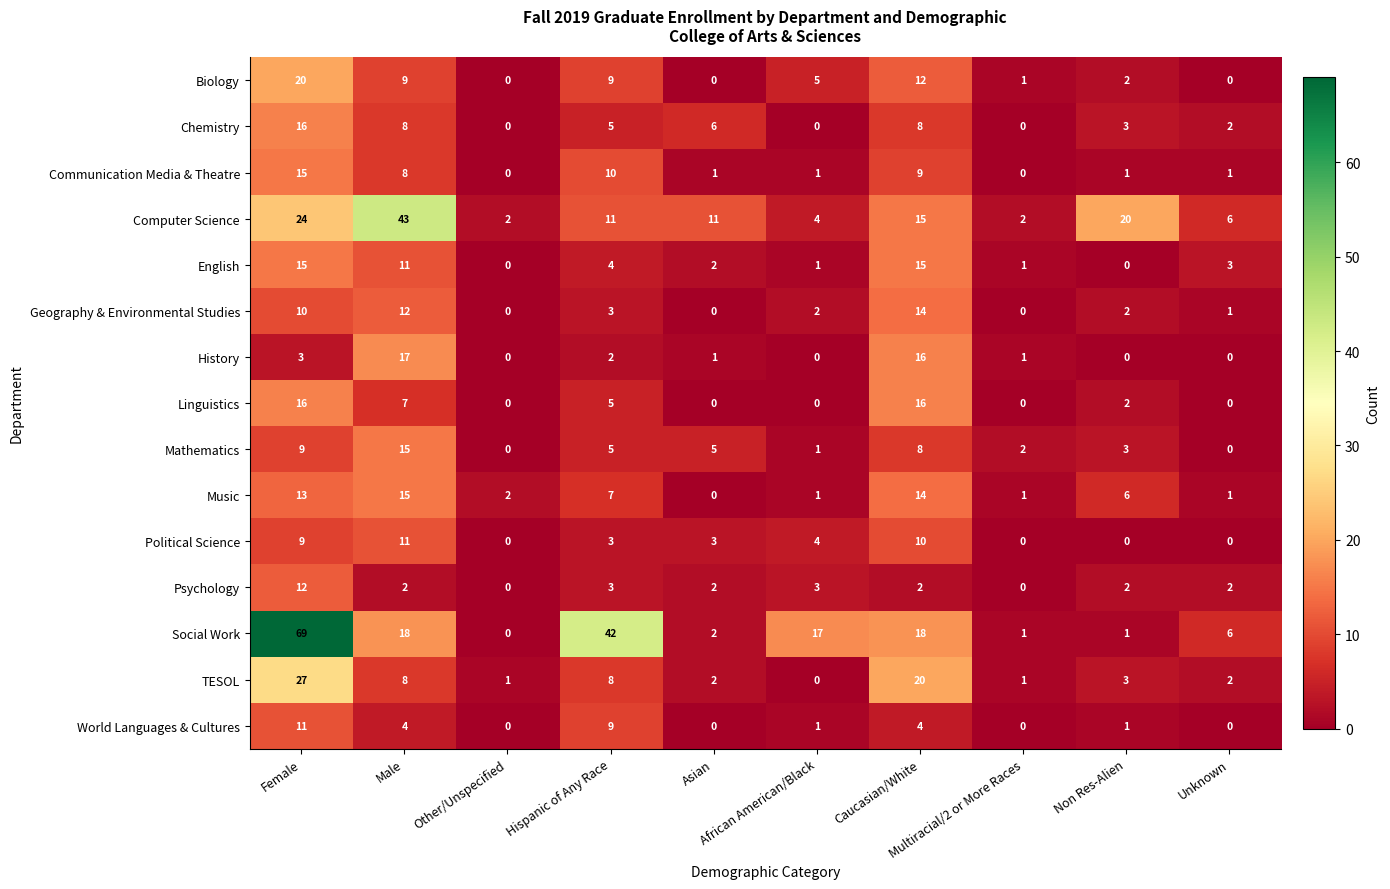

What is the average value of the Psychology series?

3